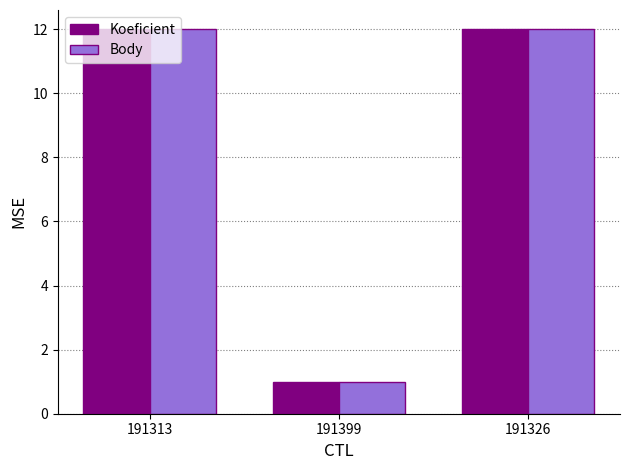

How many series are shown in this chart?

2